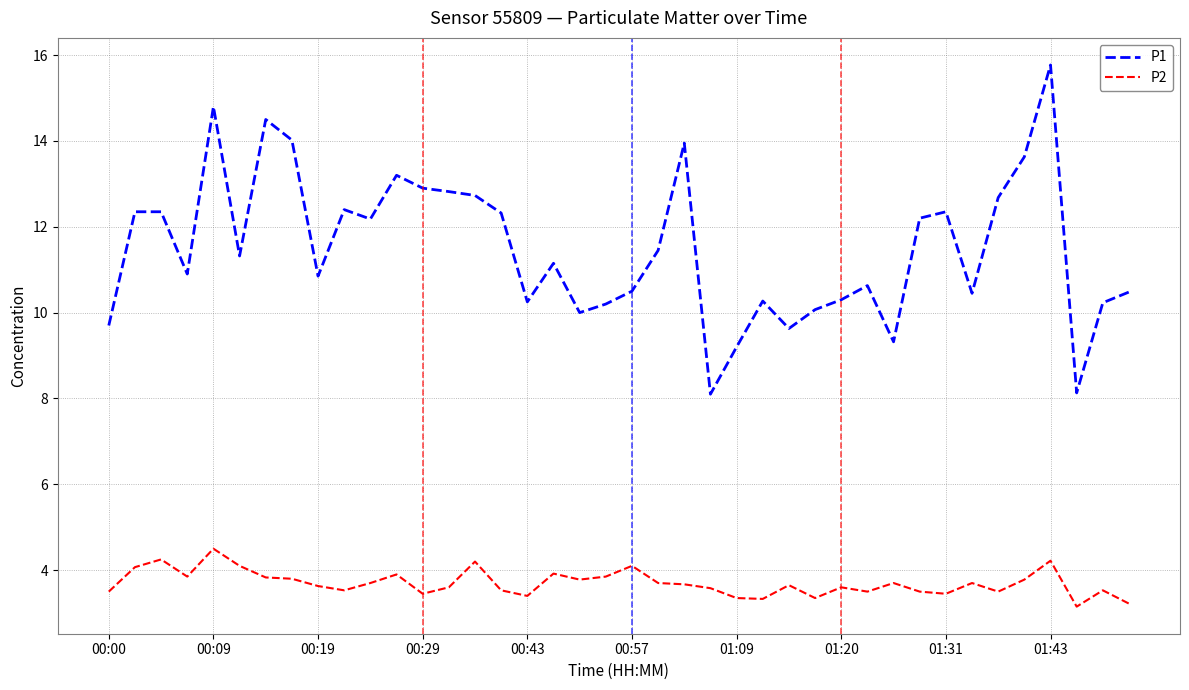

Rank the series by their maximum value, from highest to lowest.

P1, P2